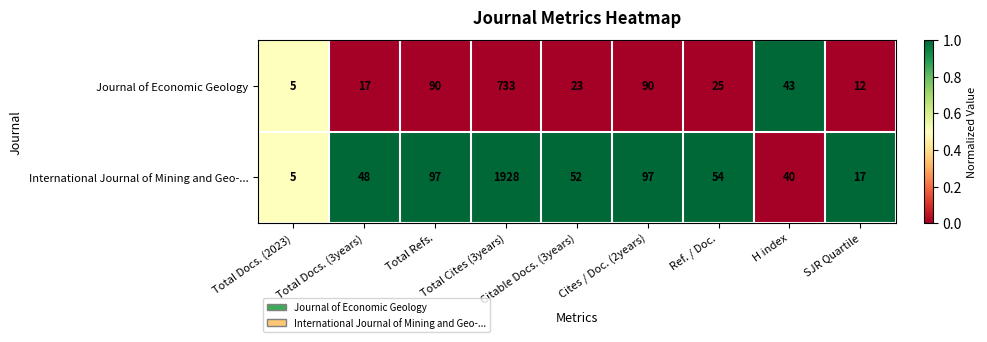

Which series has the largest total across all categories?

International Journal of Mining and Geo-...